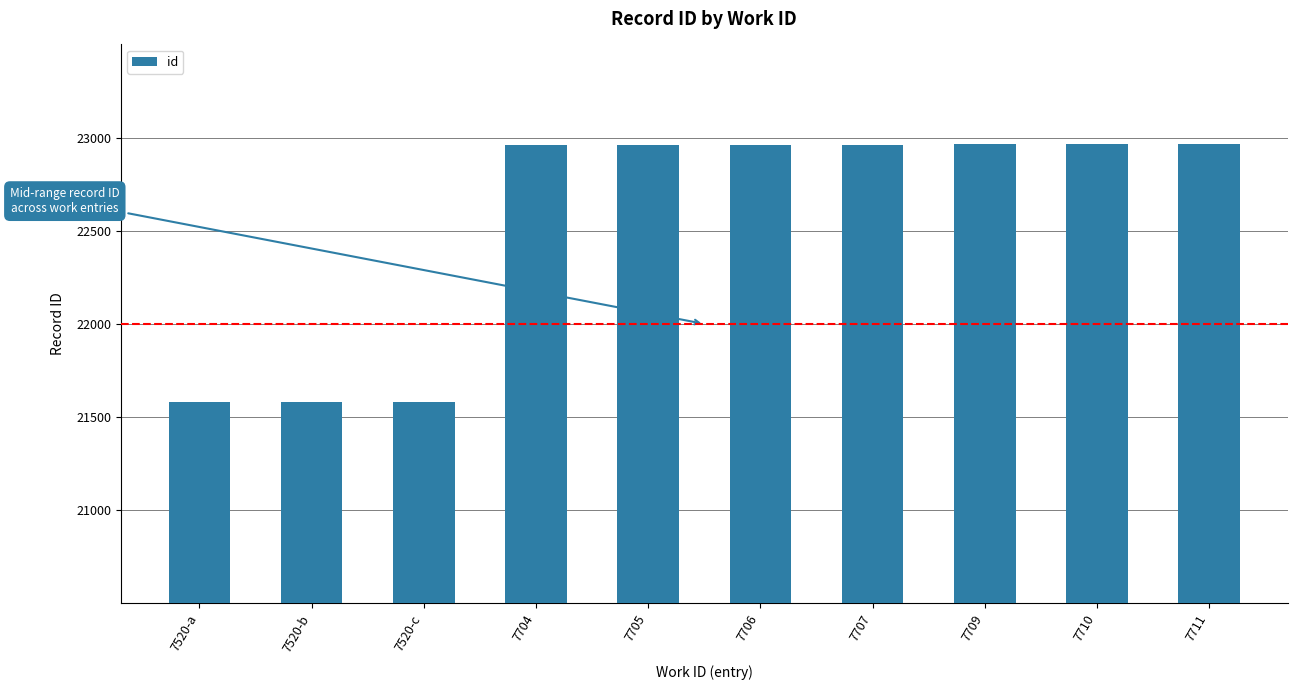

What is the greatest value displayed?

22966